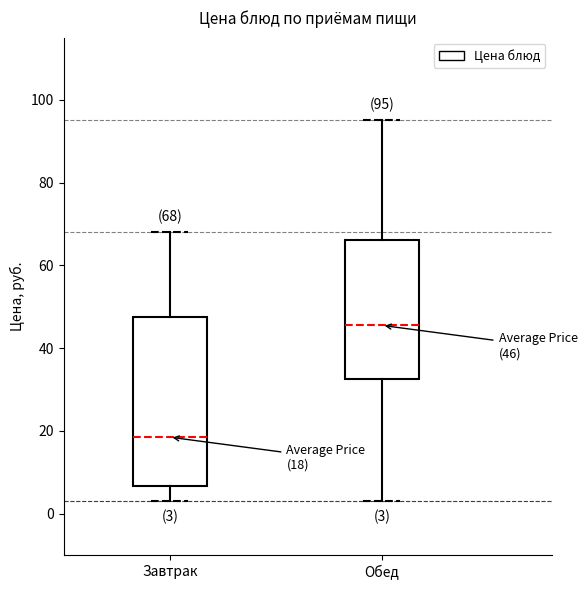

Comparing the boxes themselves (not the whiskers), which one is the tallest?

Завтрак